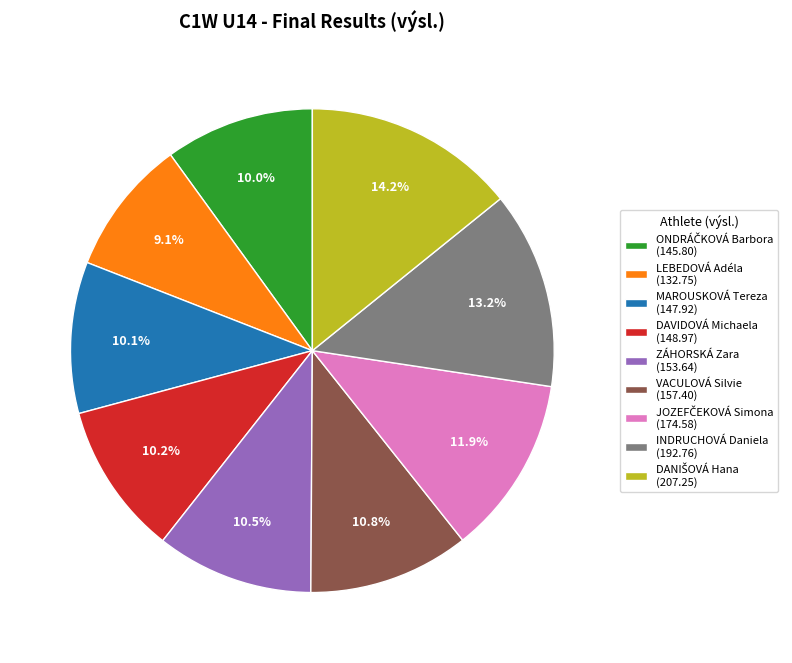

Is LEBEDOVÁ Adéla the majority of the pie?

No